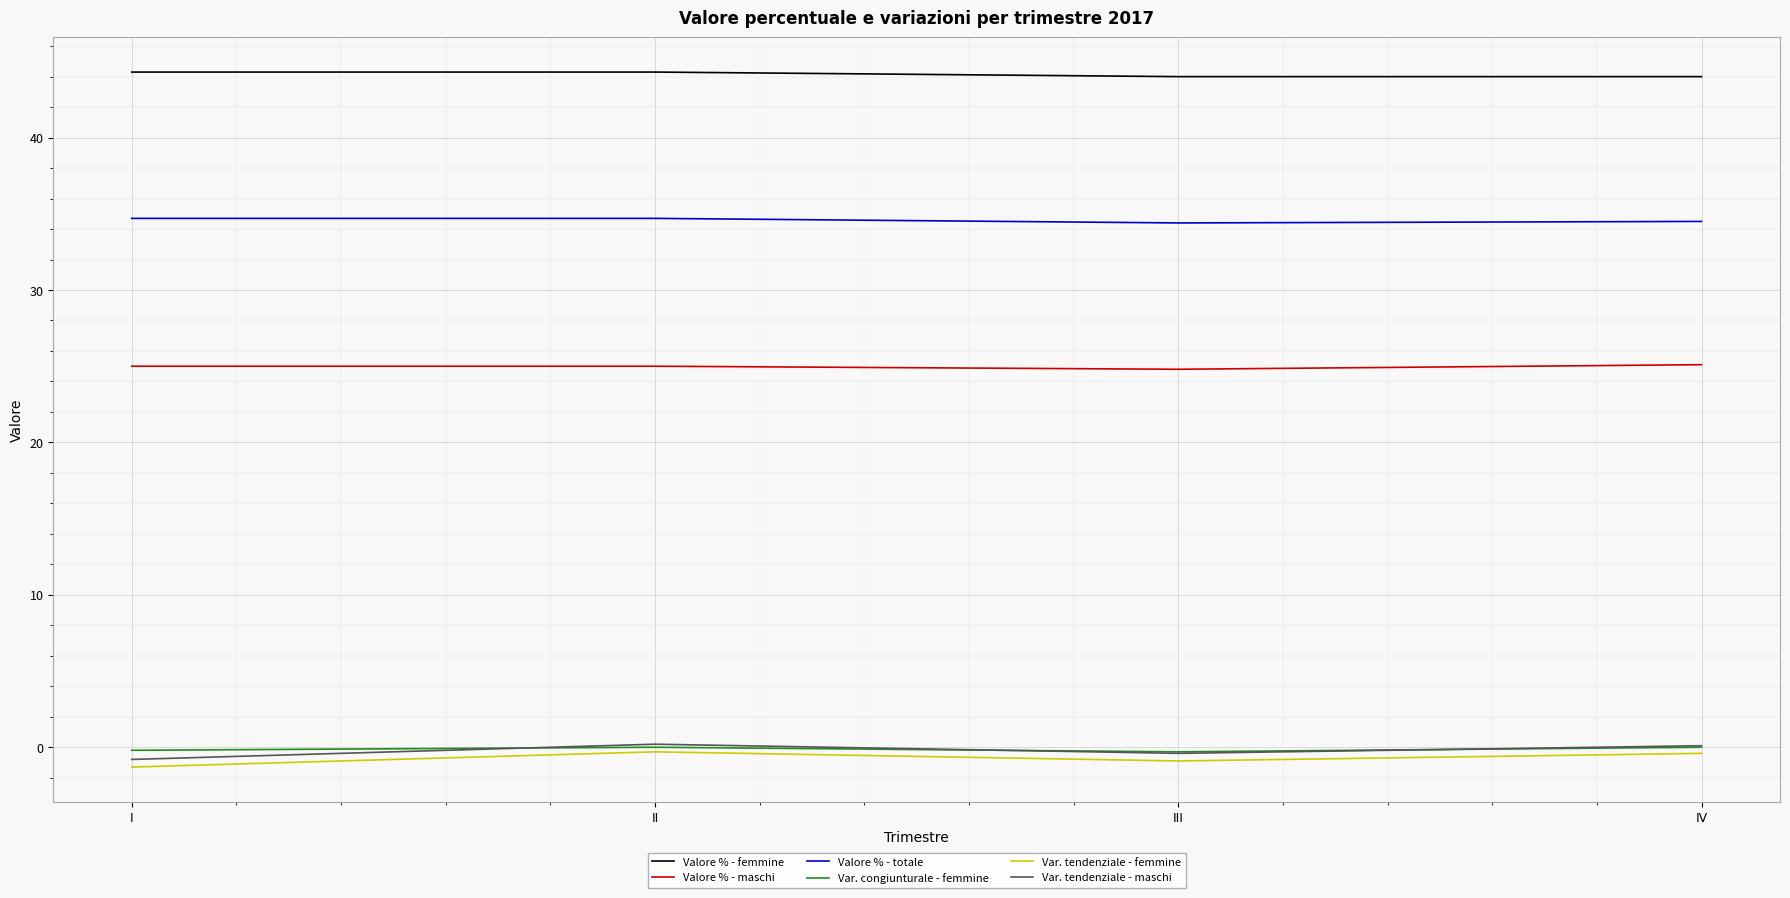

True or false: Var. tendenziale - femmine and Valore % - femmine cross at least once.

False